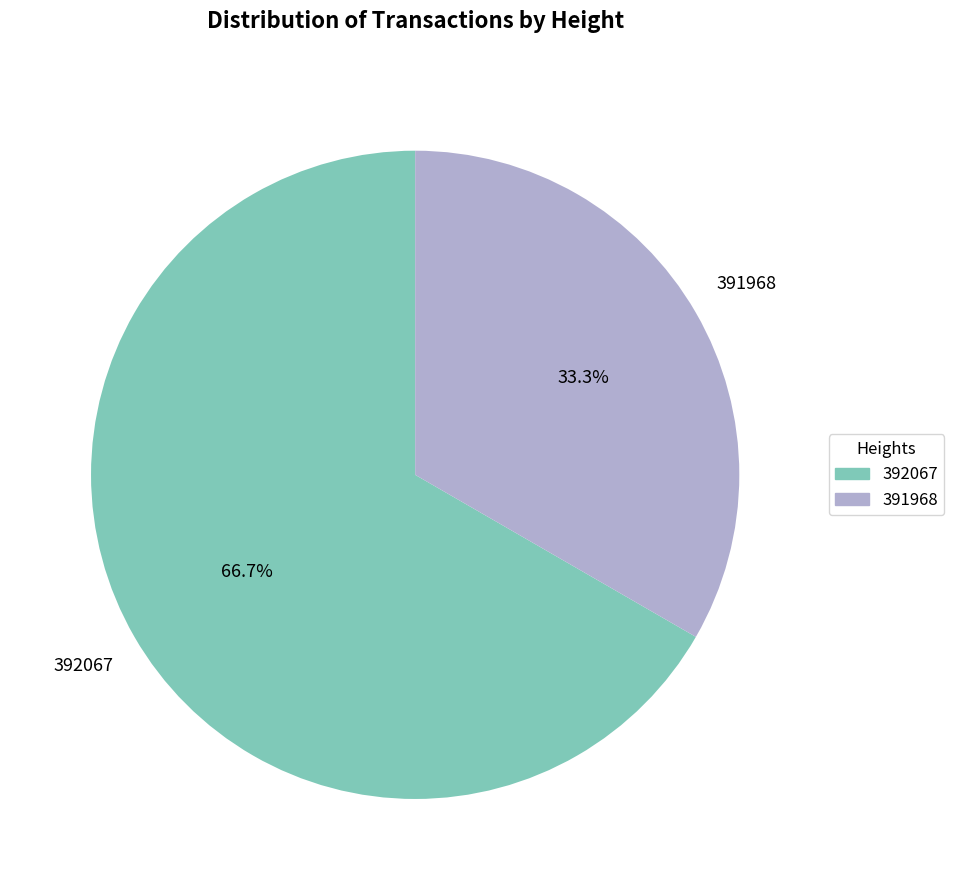

Is it true that 392067 is 67% of the pie?

True